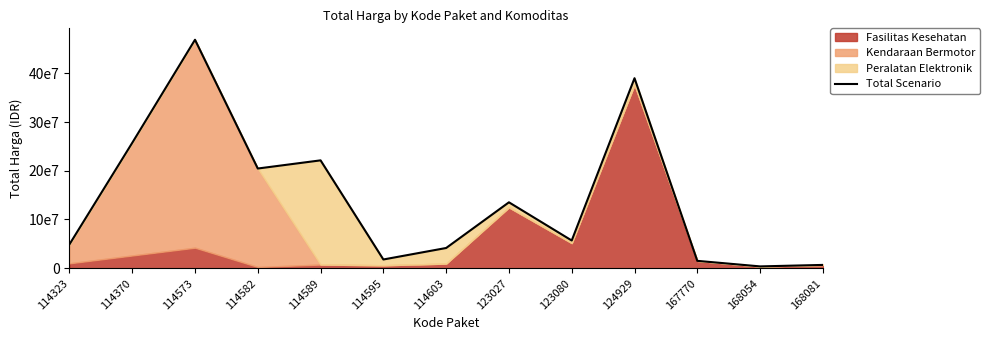

What is the ratio of the value at 114582 to the value at 124929?

0.5